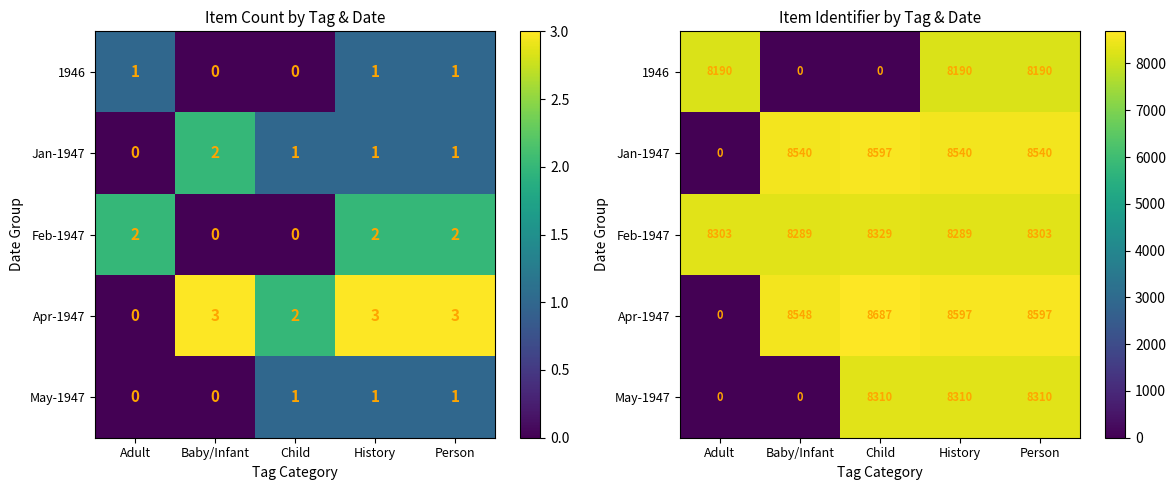

List the series in order of their peak value, highest first.

Apr-1947, Jan-1947, Feb-1947, May-1947, 1946